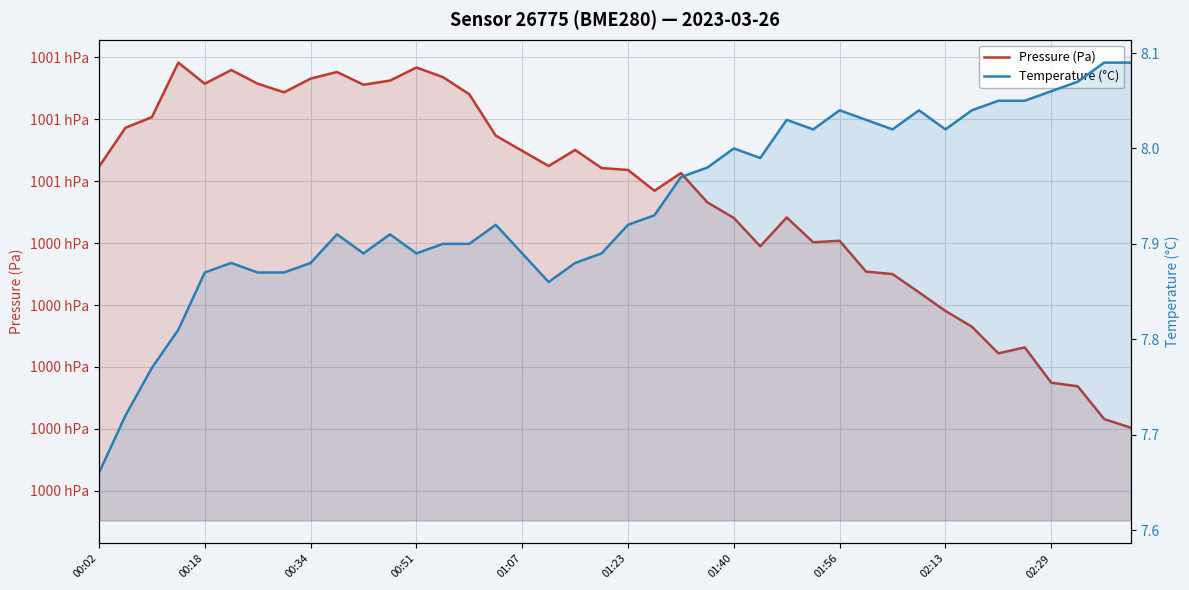

What is the sum of the Temperature (°C) values at 20 and 13?

15.8